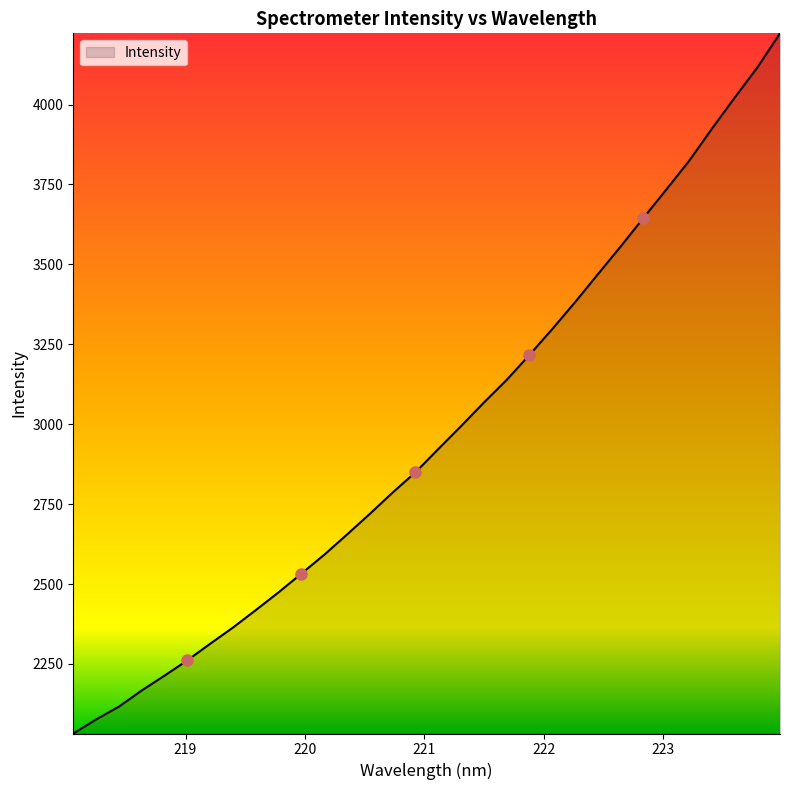

What is the minimum value shown in the chart?

2032.4